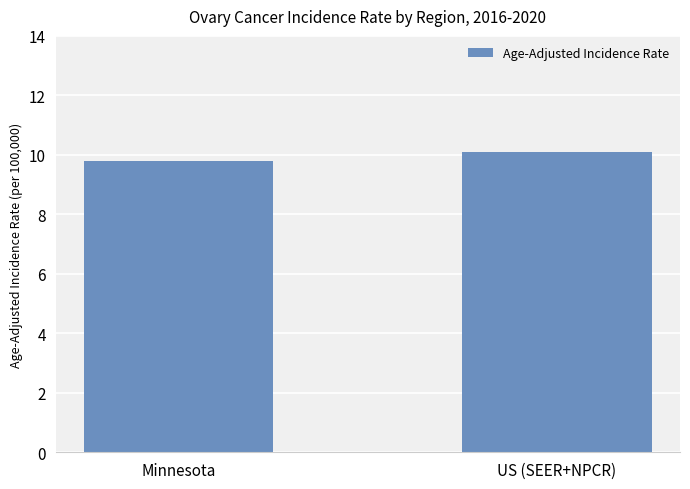

What is the difference between the values at US (SEER+NPCR) and Minnesota?

0.3